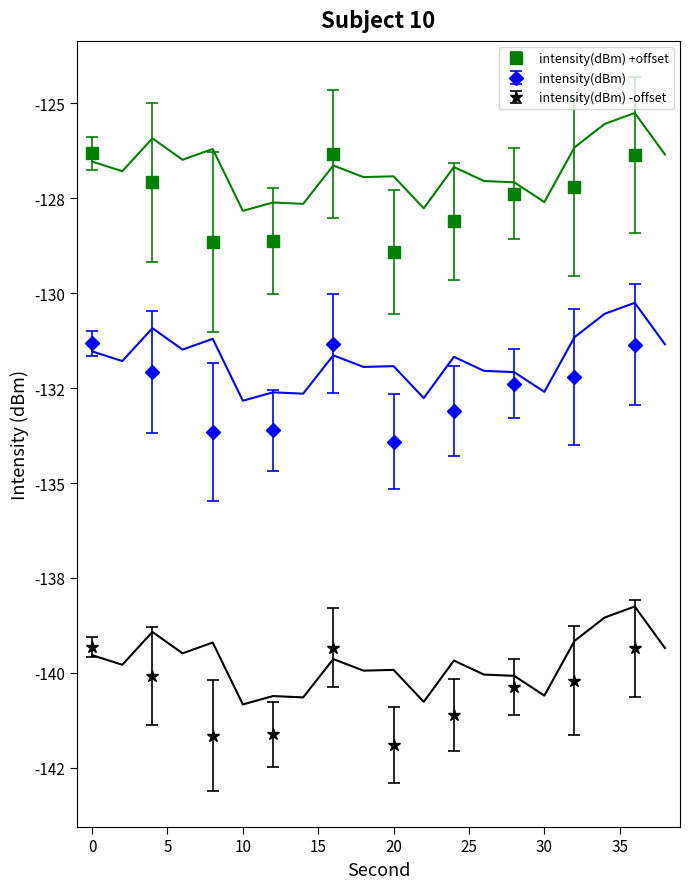

What is the sum of all second values?

380.0